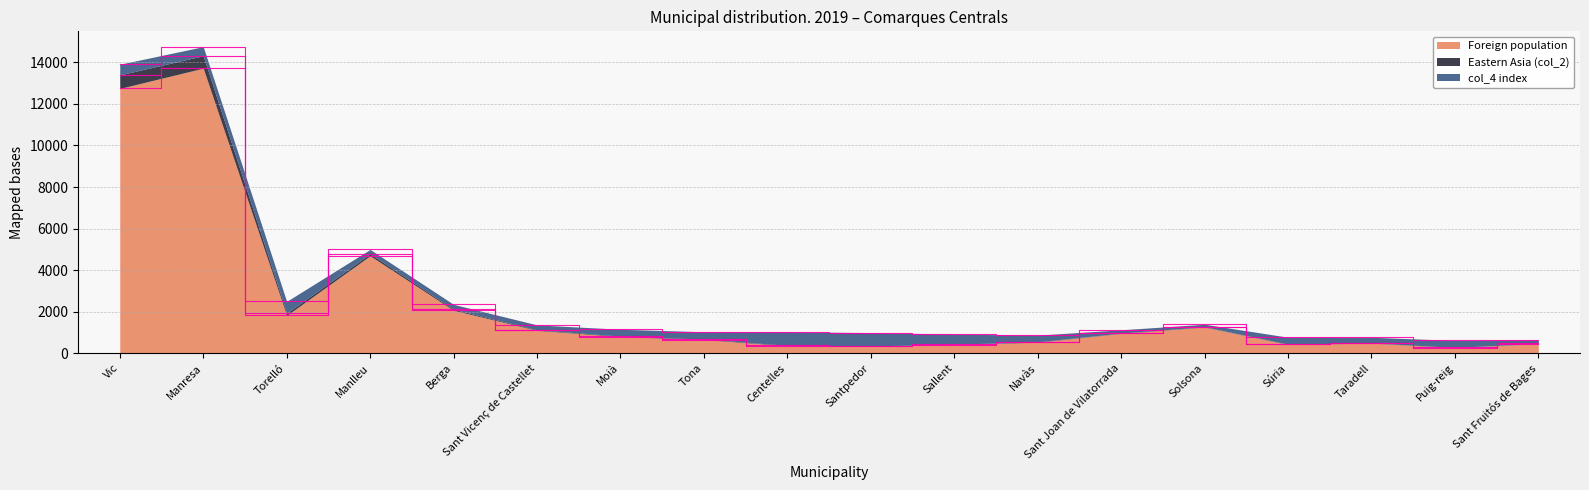

At which label does Foreign population reach its peak?

Manresa